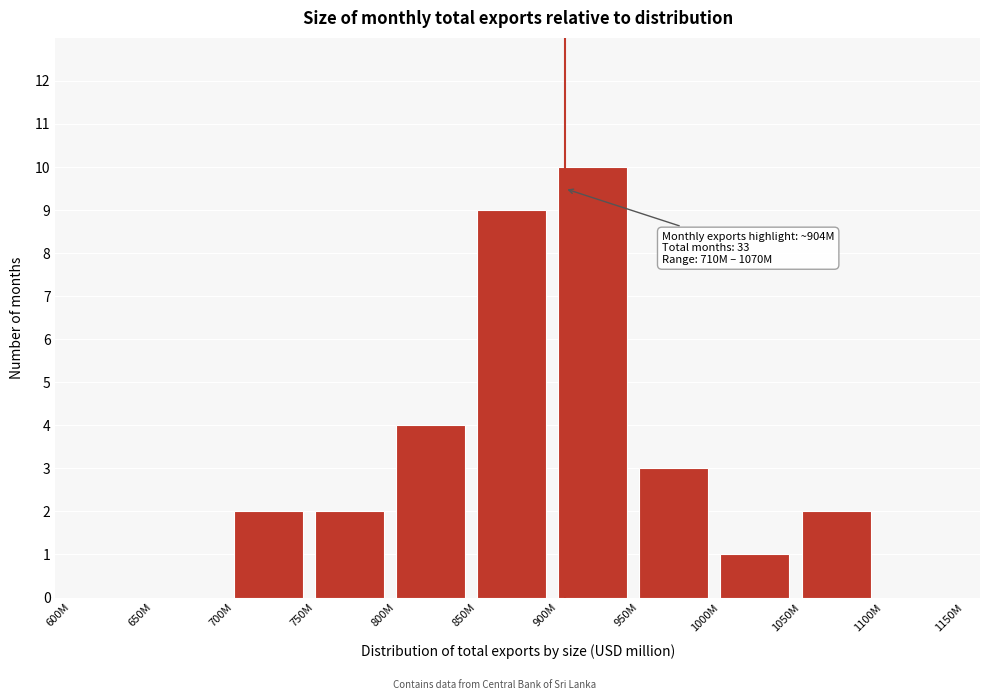

Reading left to right, transcribe all the data shown in this chart.

600M=0	650M=0	700M=2	750M=2	800M=4	850M=9	900M=10	950M=3	1000M=1	1050M=2	1100M=0